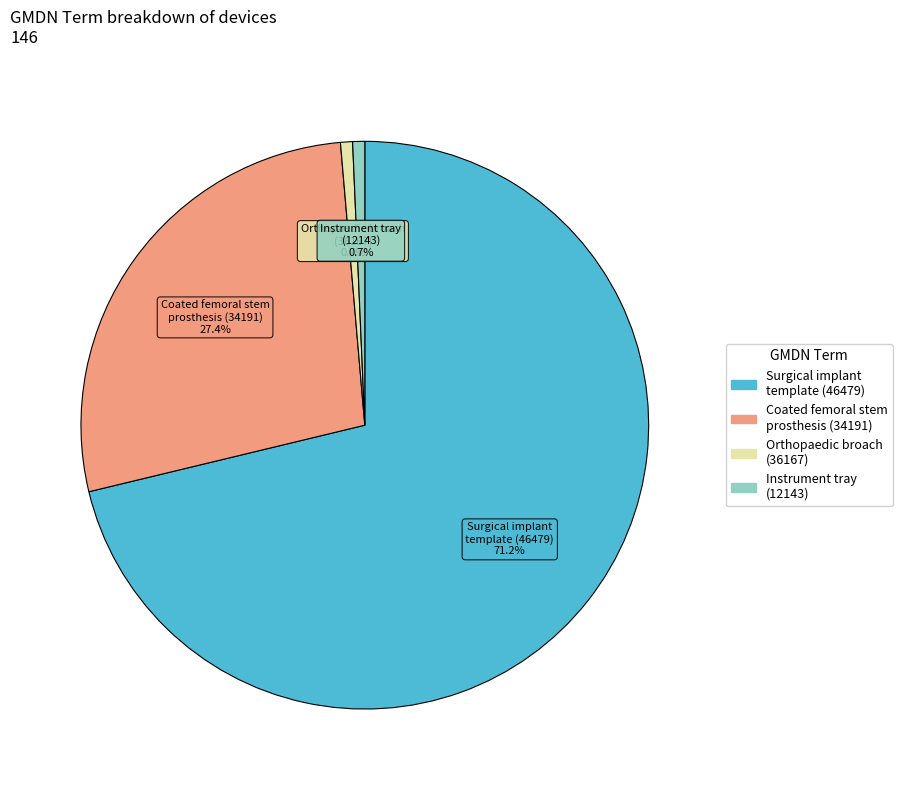

Does any single category account for the majority?

Yes